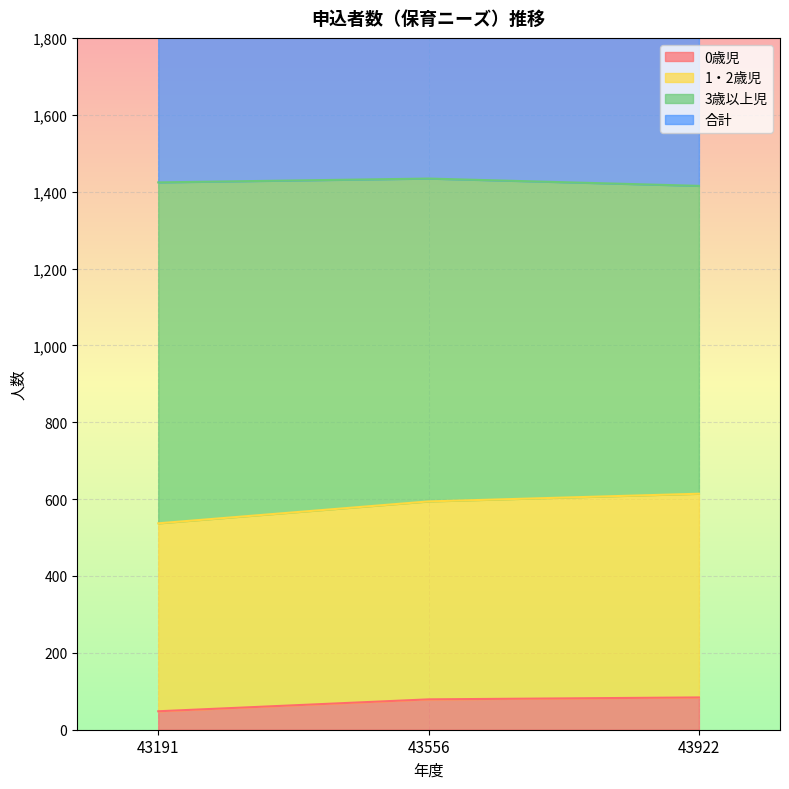

Is it true that 合計 equals 1424 at 43191?

True